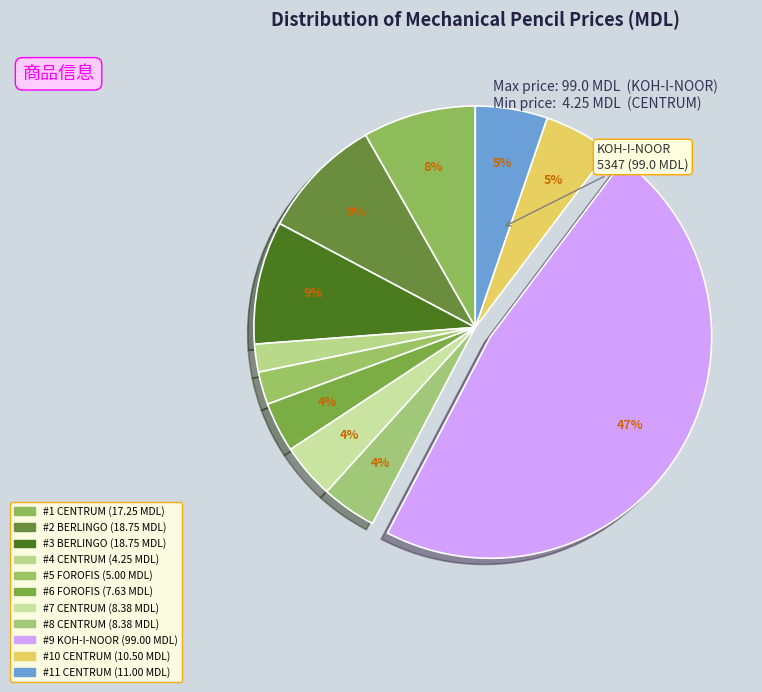

Does any single category account for the majority?

No